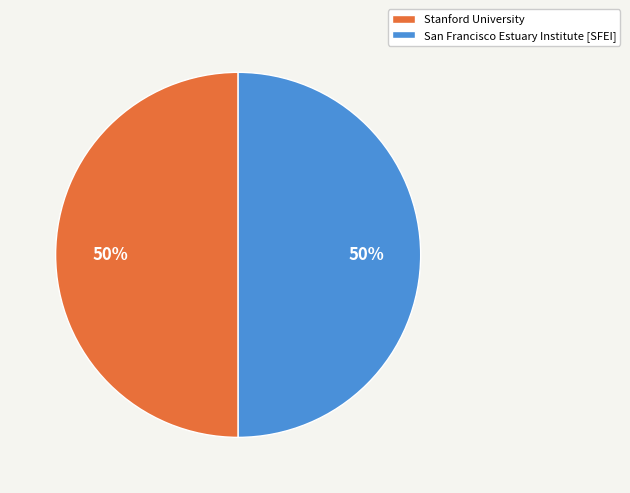

To the nearest percent, what is the average slice percentage?

50%